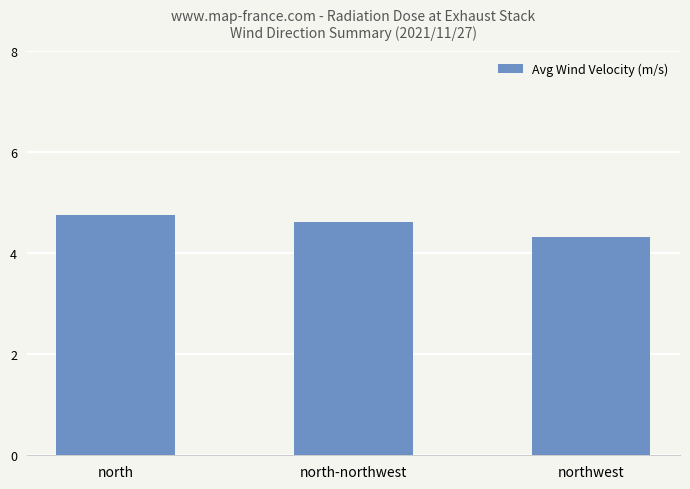

What is the change in value from north to north-northwest?

-0.1